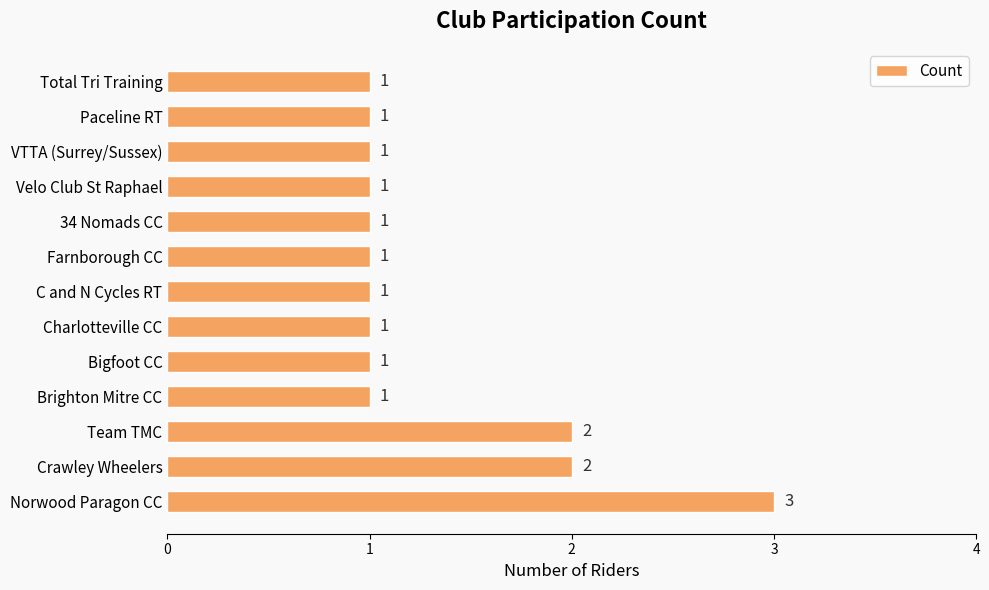

What is the minimum value shown in the chart?

1